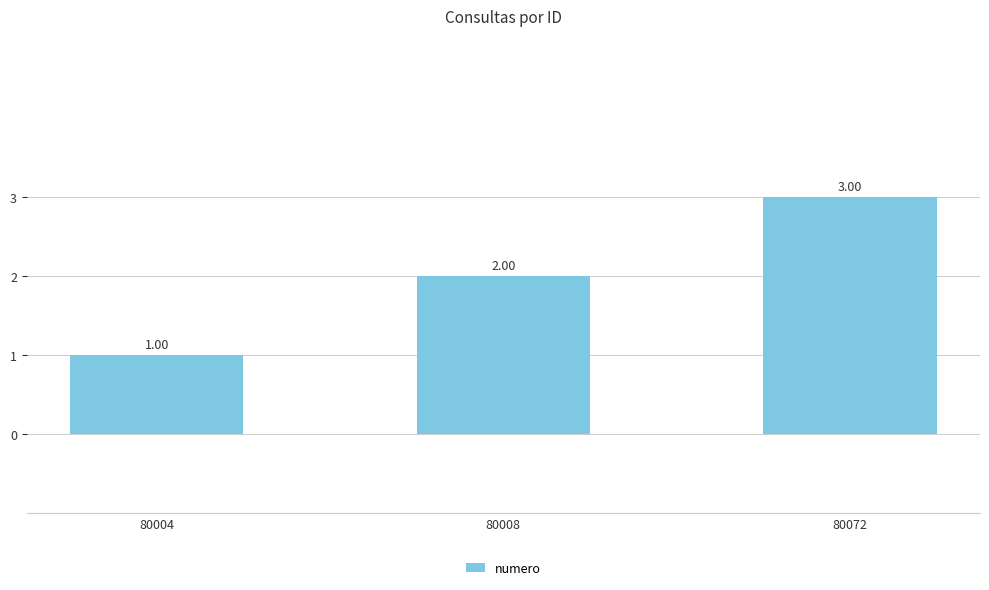

What is the ratio of the value at 80008 to the value at 80072?

0.7